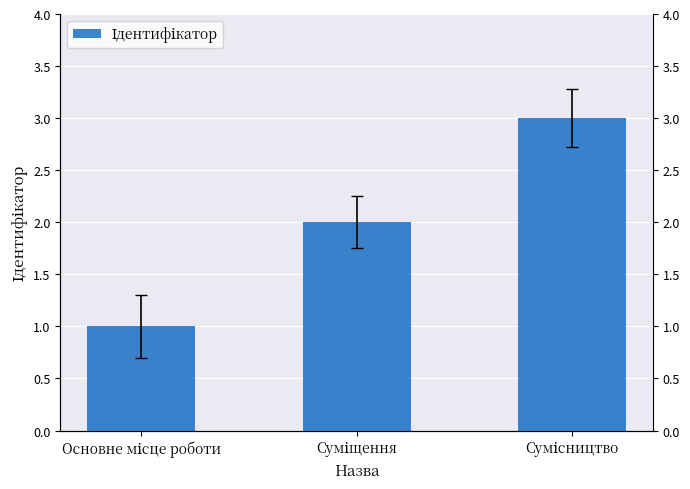

What is the sum of the values at Основне місце роботи and Сумісництво?

4